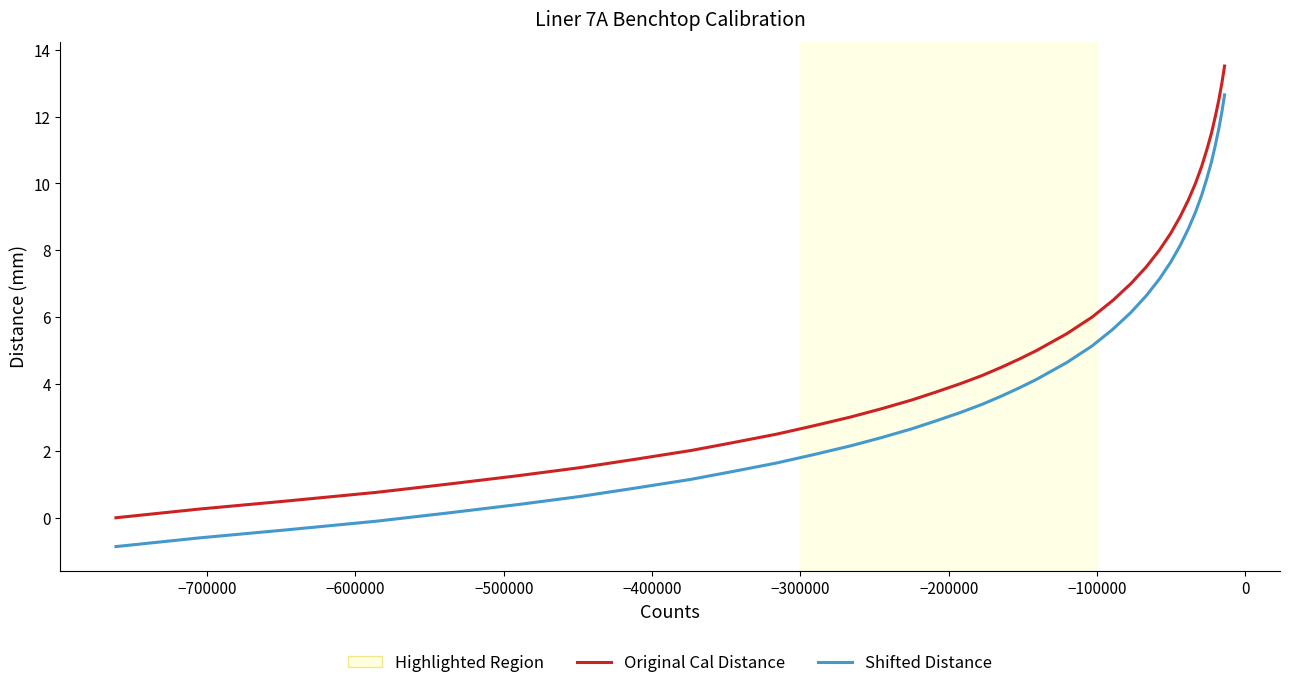

What is the maximum value shown in the chart?

13.5